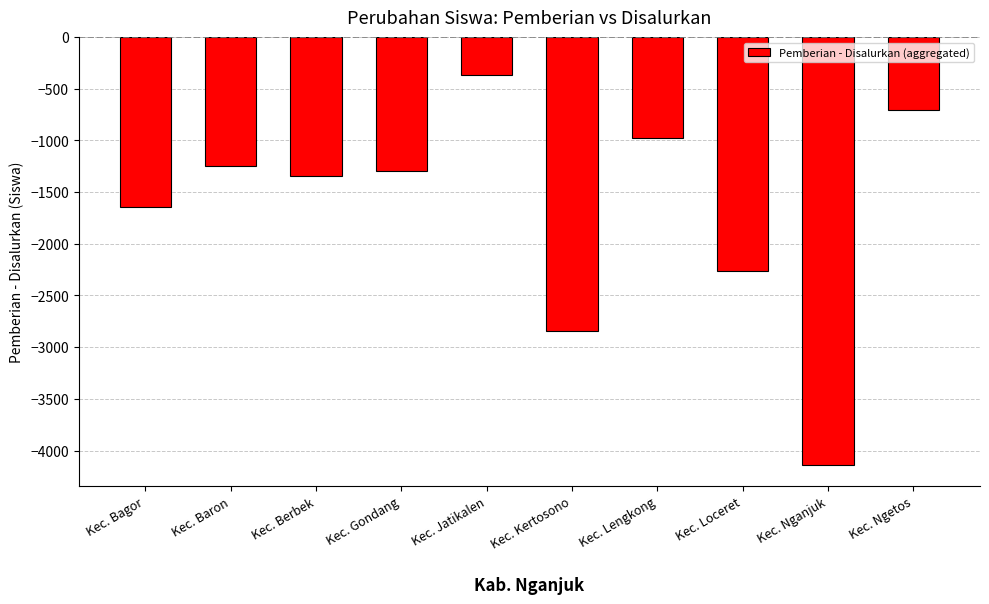

Where is the data nearest to the value -2251?

Kec. Loceret